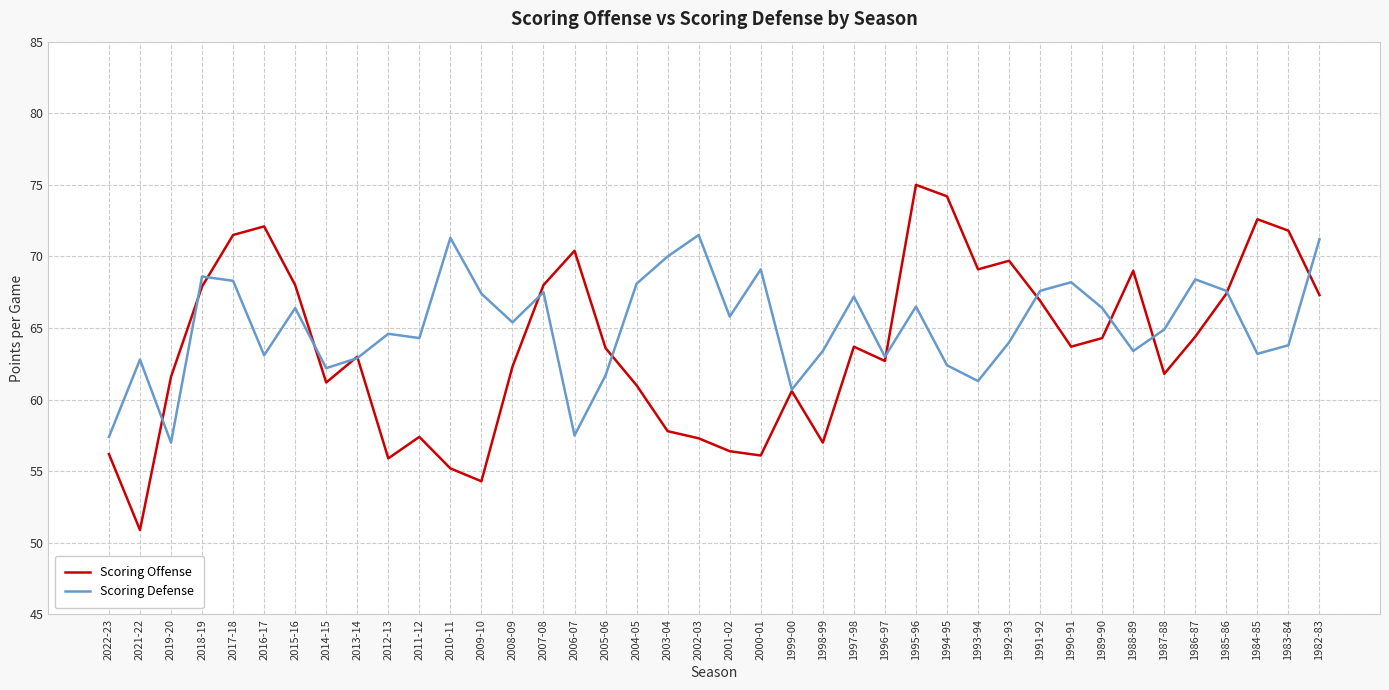

What is the sum of the Scoring Offense values at 2004-05 and 1999-00?

121.6